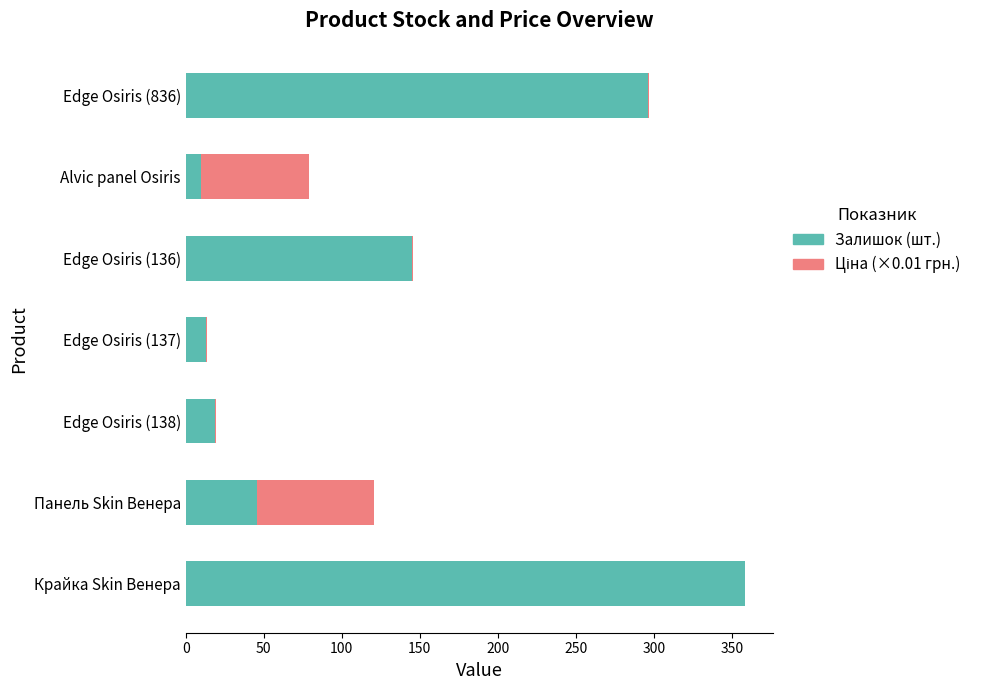

Which category has the highest value in the Залишок (шт.) series?

Крайка Skin Венера